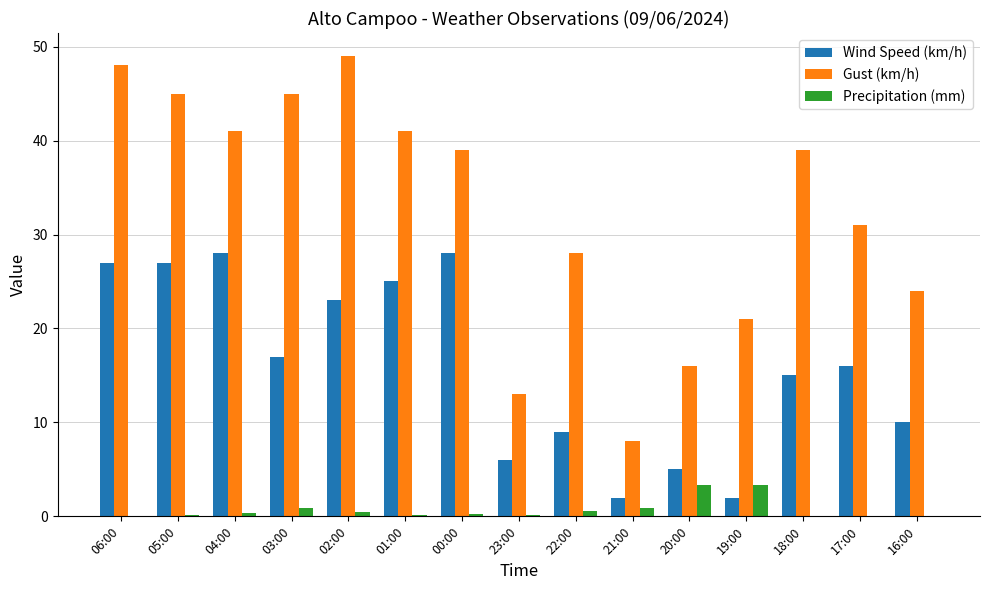

What is the total value across all series at 19:00?

26.3